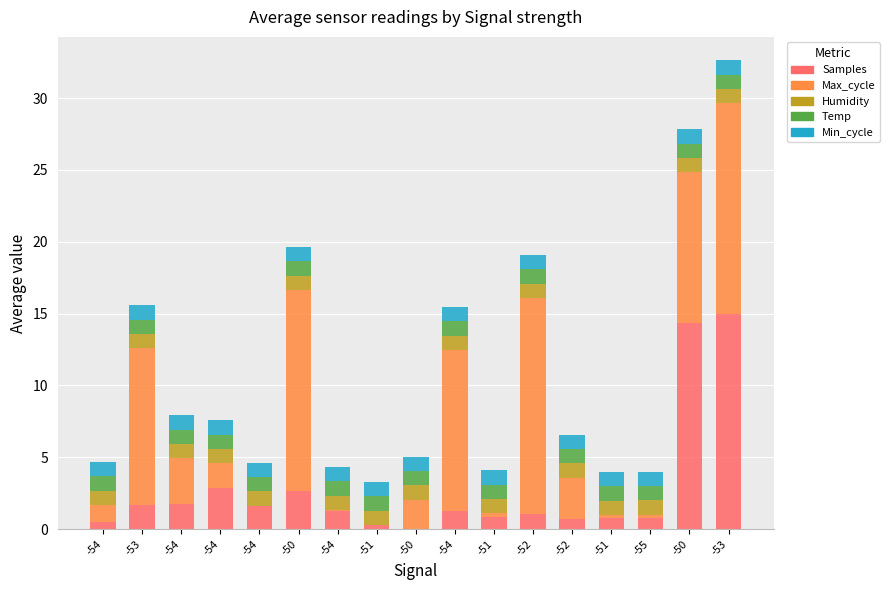

What is the highest value of the Samples series?

15.0